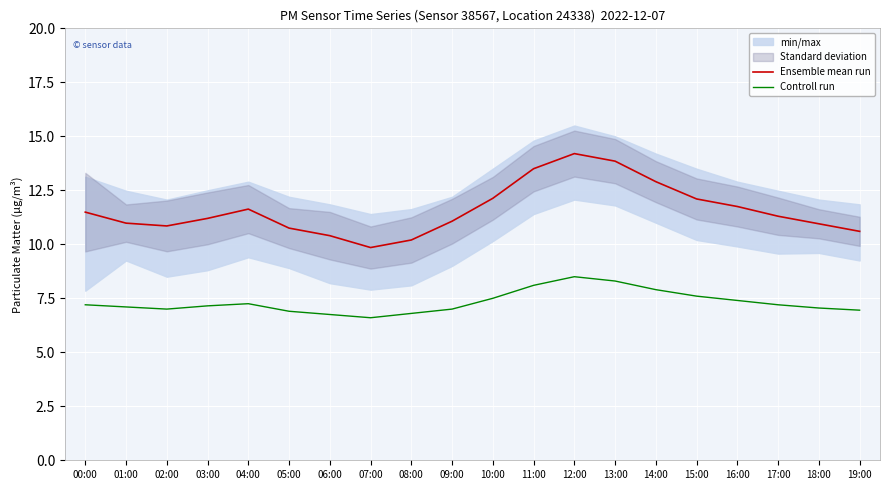

Between 01:00 and 19:00, which series saw the biggest shift?

Ensemble mean run